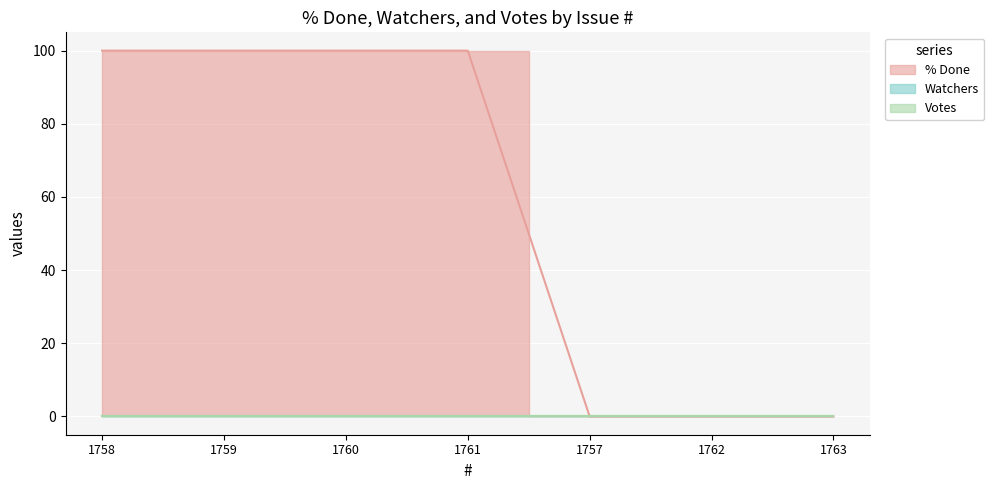

True or false: Watchers and Votes cross at least once.

False